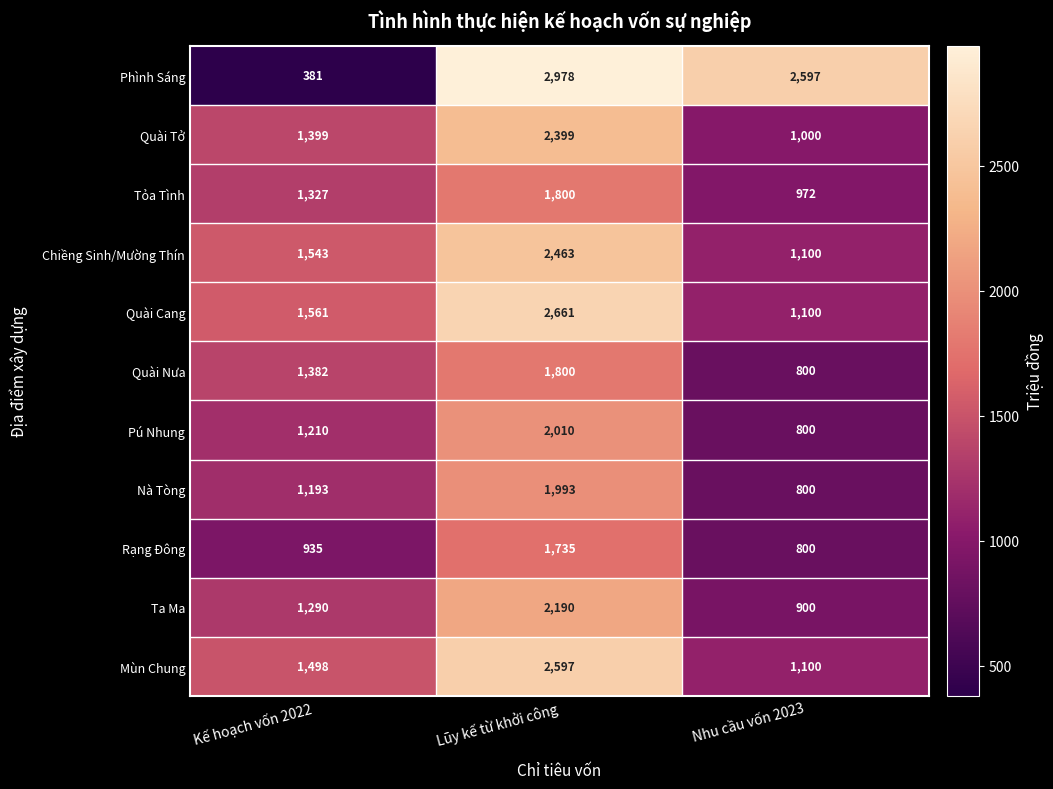

What is the total value across all series at Nhu cầu vốn 2023?

11969